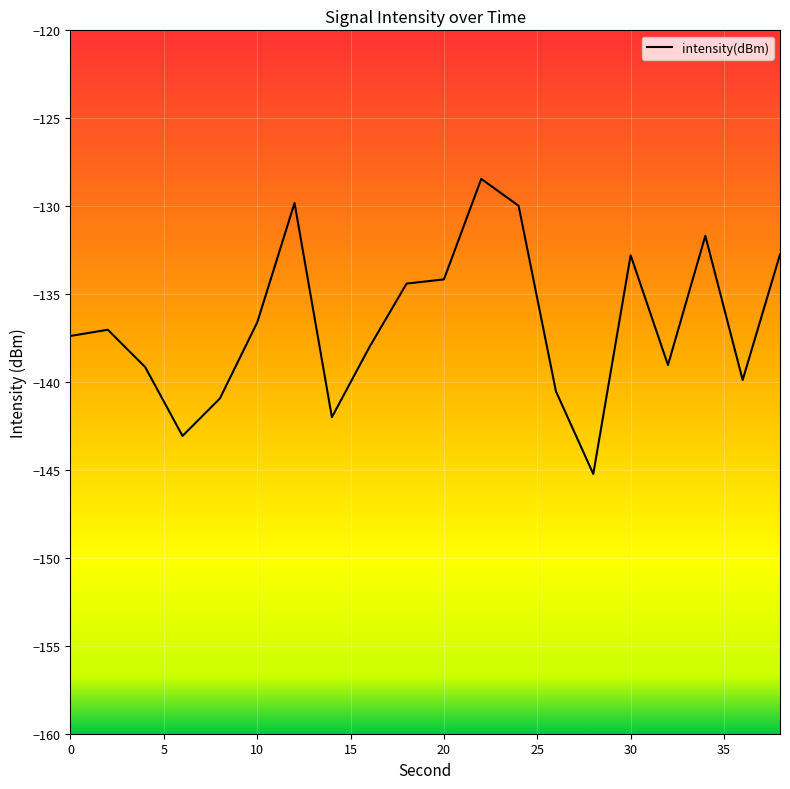

How many categories are shown in the chart?

20